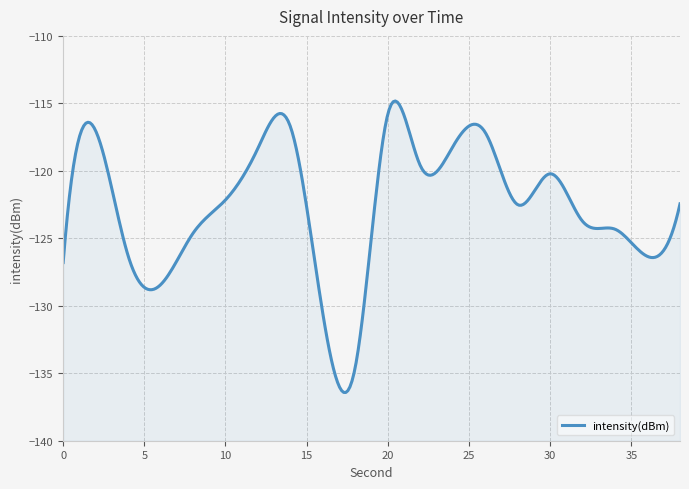

What is the average value?

-122.8